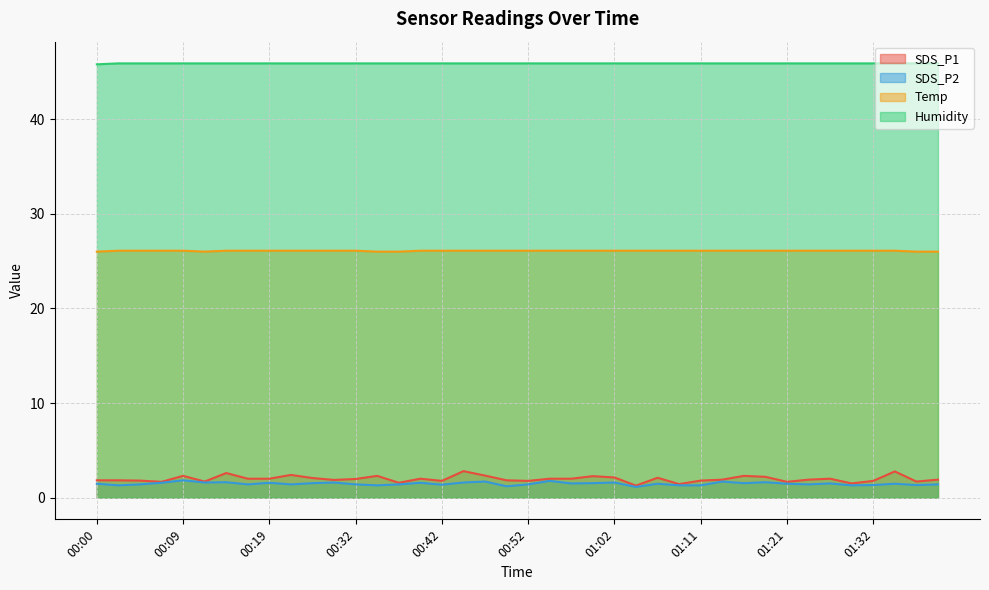

At which category does Temp reach its first local valley?

00:12